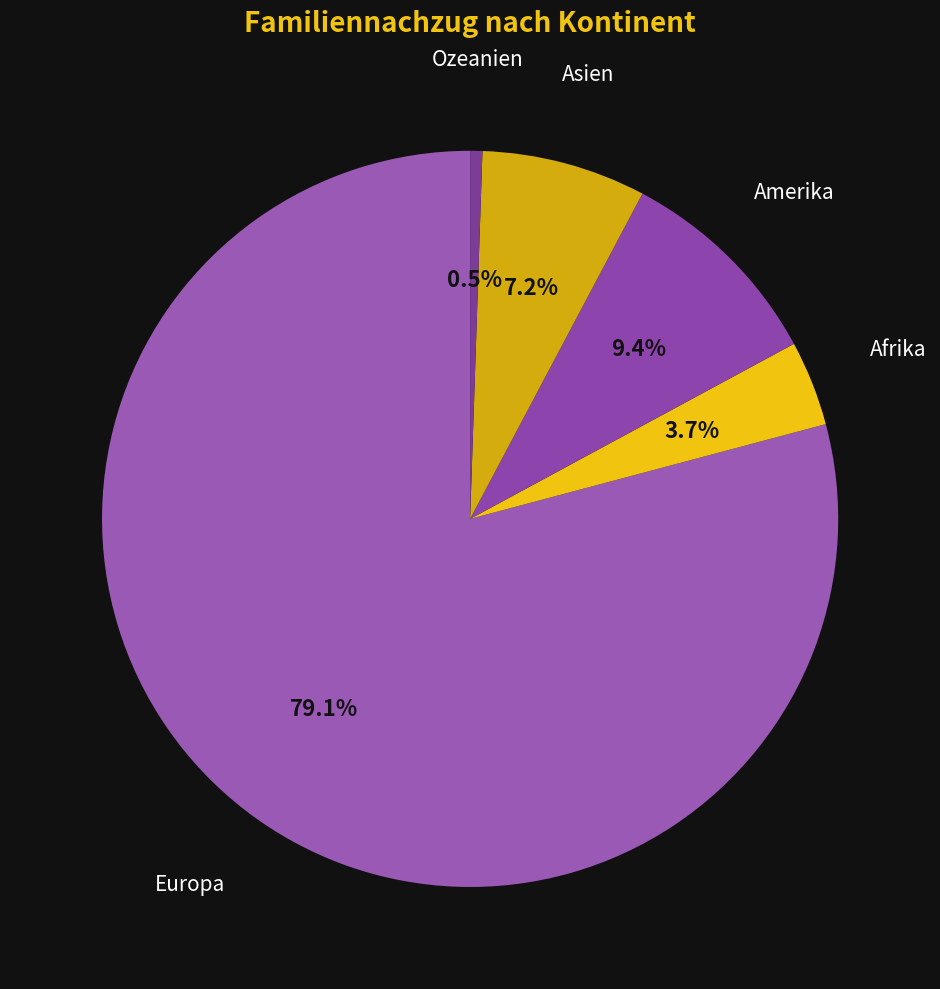

Is the sum of Afrika and Europa greater than half?

Yes